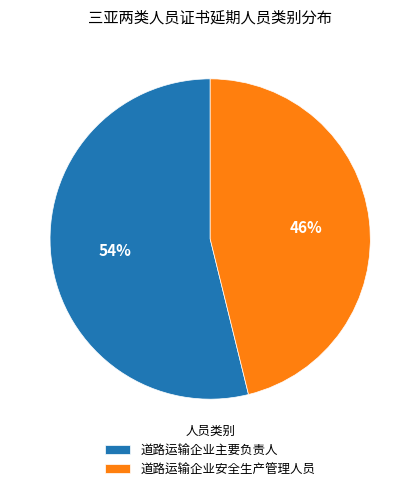

What is the ratio of the value at 道路运输企业主要负责人 to the value at 道路运输企业安全生产管理人员?

1.2